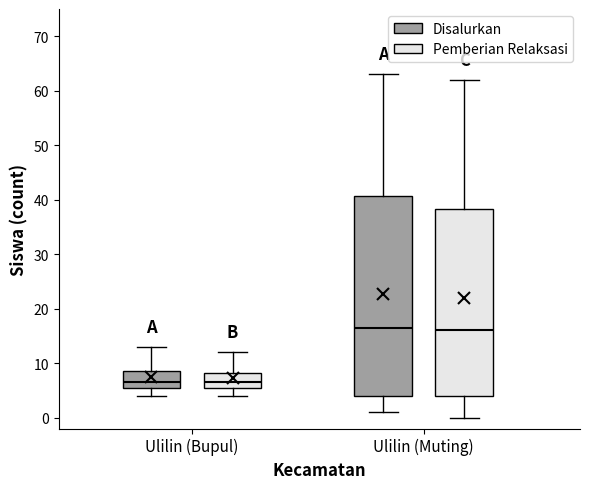

Reading left to right, transcribe this box plot: for each box, give where its median line is, the range the box spans, and where its two whiskers end, as read against the y-axis. The values are not printed on the chart, so give them approximately, as read against the axis.

Ulilin (Bupul) (Disalurkan): median 7, box 6 to 9, whiskers 4 to 13
Ulilin (Bupul) (Pemberian Relaksasi): median 7, box 6 to 8, whiskers 4 to 12
Ulilin (Muting) (Disalurkan): median 17, box 4 to 41, whiskers 1 to 63
Ulilin (Muting) (Pemberian Relaksasi): median 16, box 4 to 38, whiskers 0 to 62